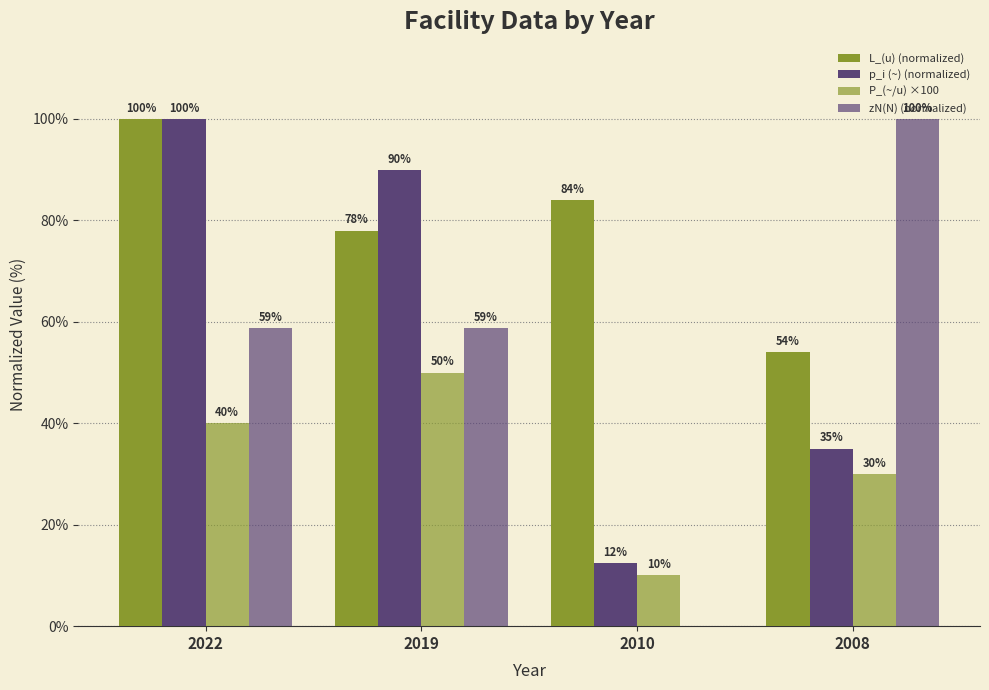

Does the chart contain stacked bars?

No